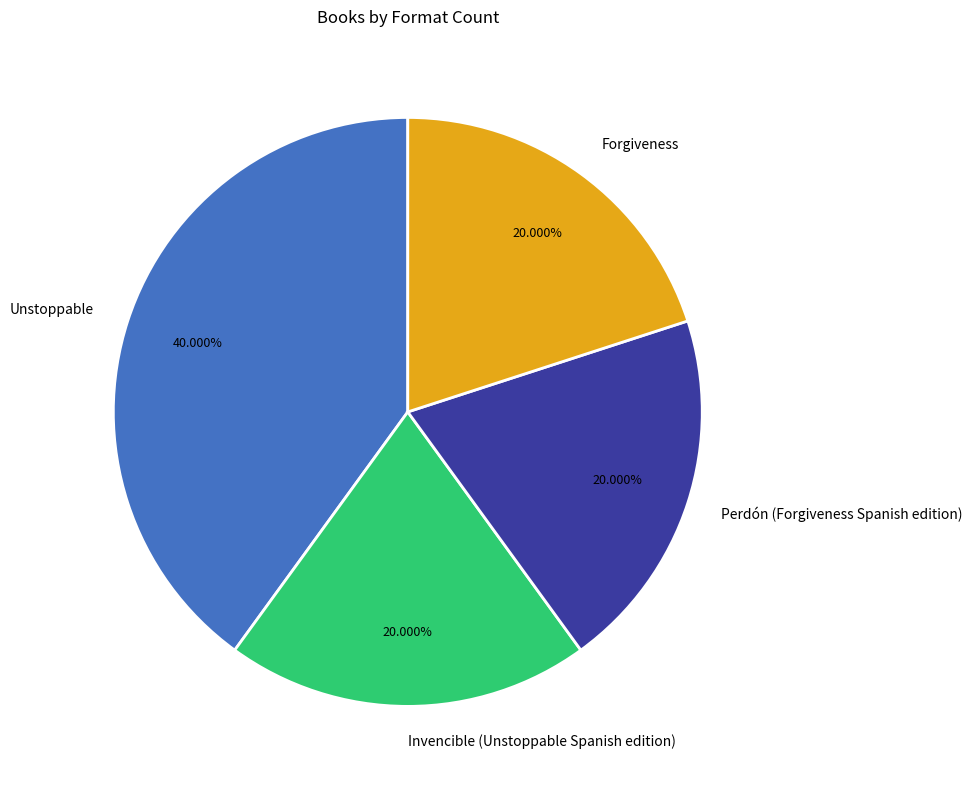

Which category has the biggest portion of the pie?

Unstoppable